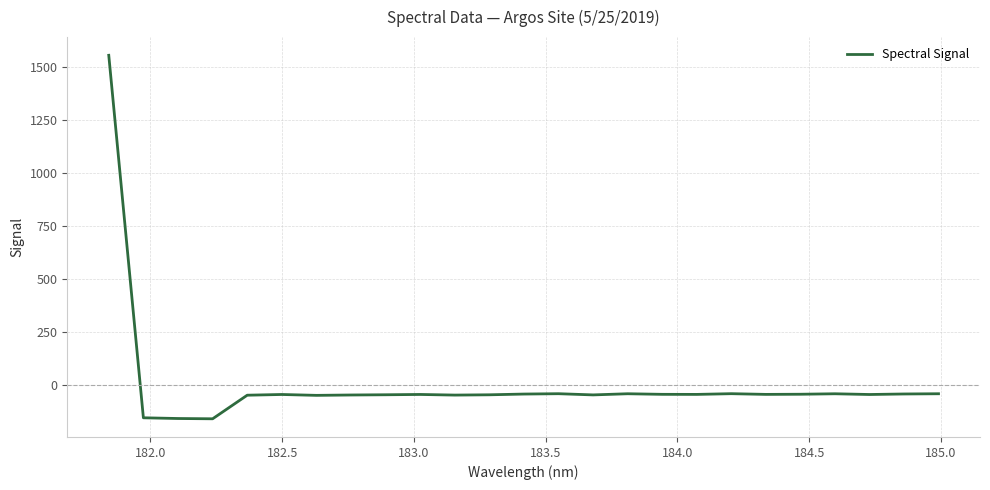

What is the greatest value displayed?

1557.7